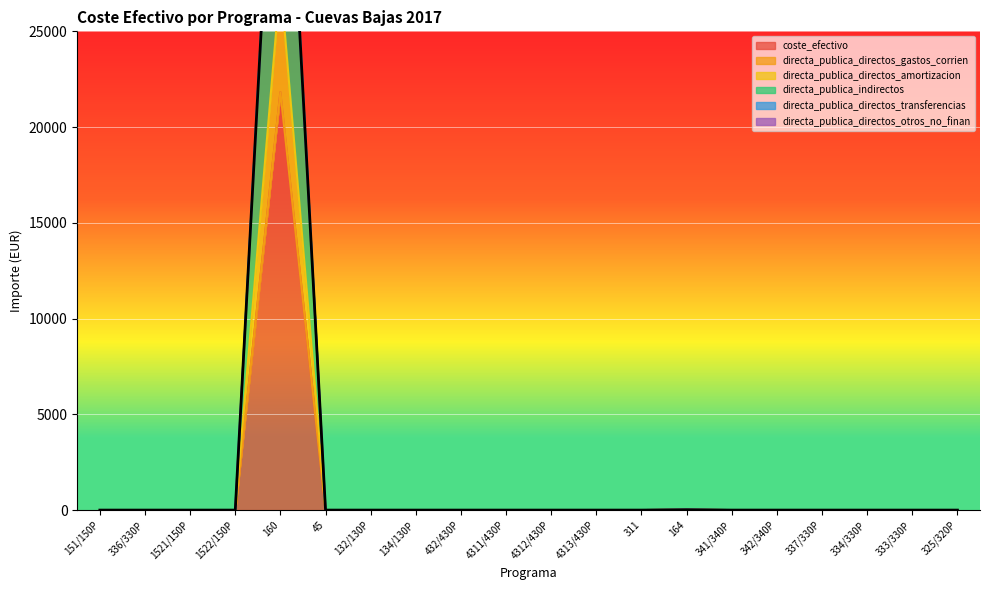

True or false: coste_efectivo and directa_publica_directos_amortizacion intersect in this chart.

False